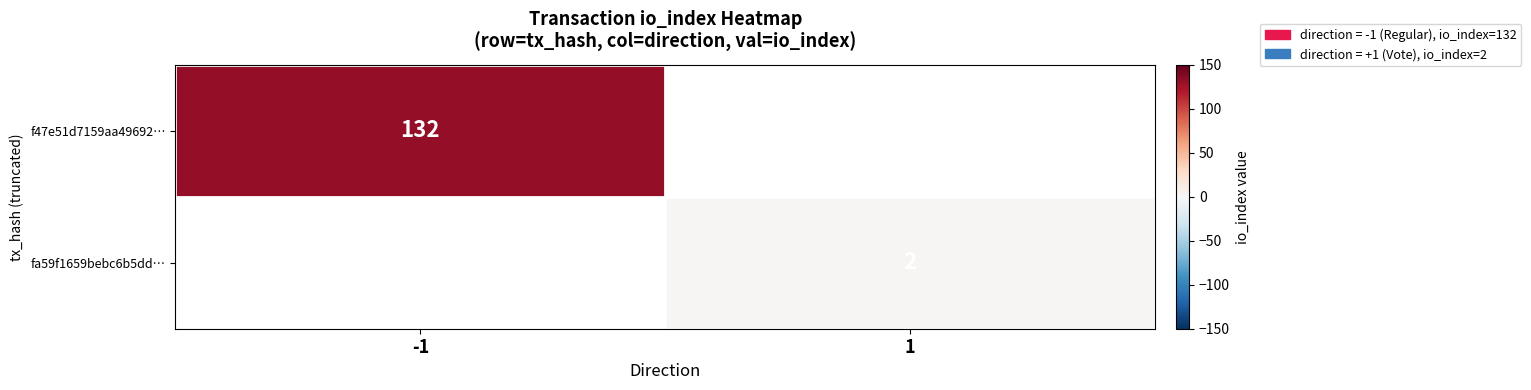

The fa59f1659bebc6b5dd… series shows 3 at 1. True or false?

False